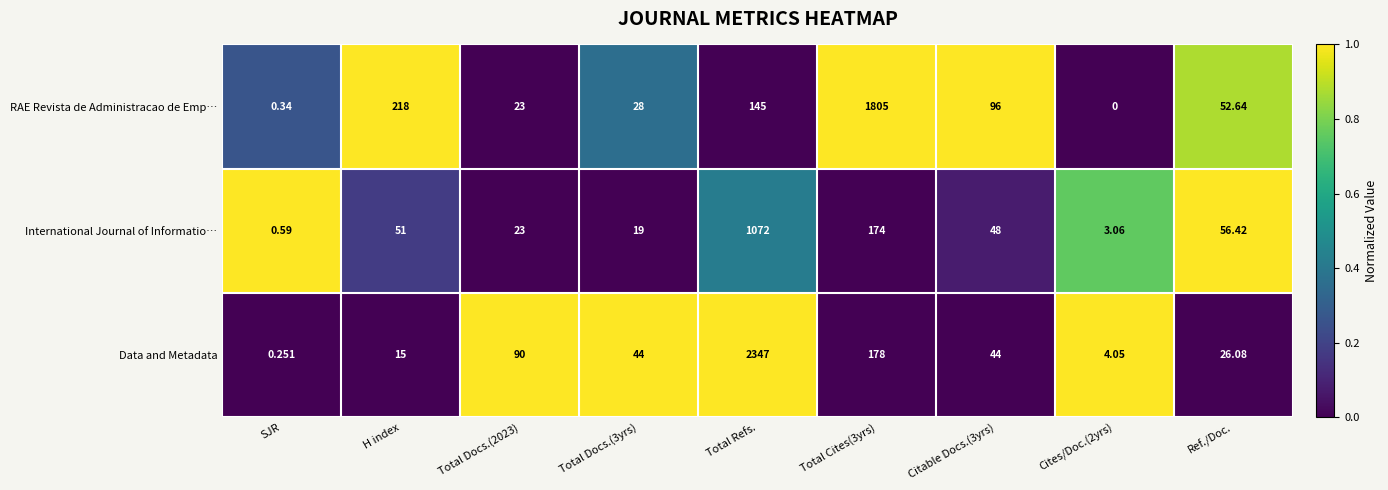

Which series changed the most between Total Refs. and Ref./Doc.?

Data and Metadata